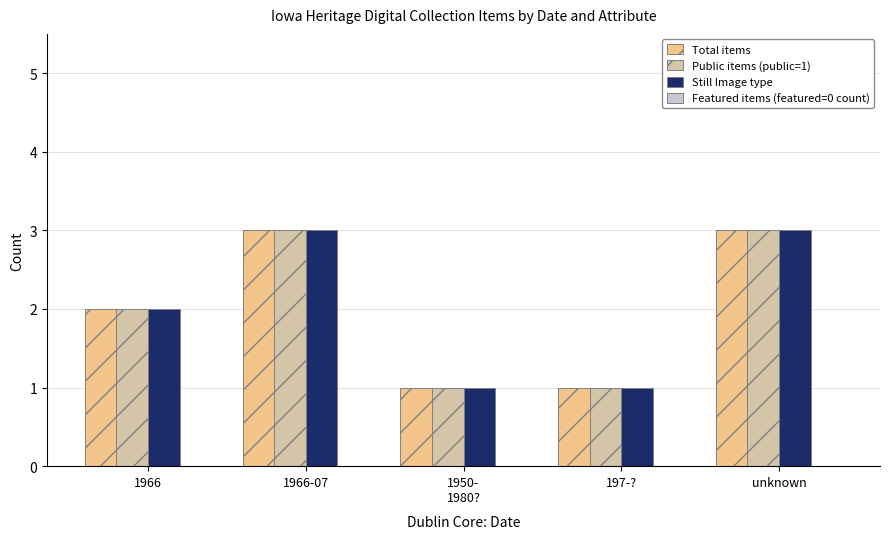

What is the maximum value shown in the chart?

3